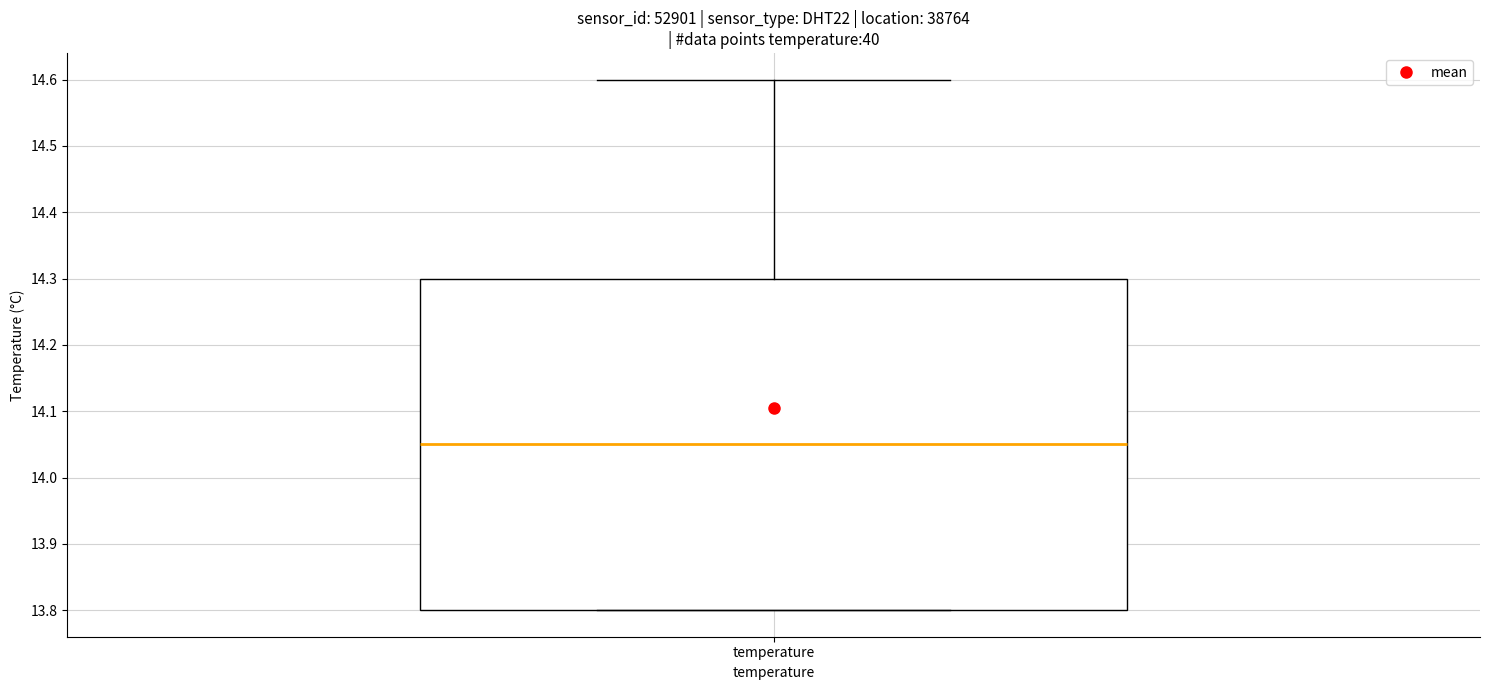

Read this box plot against the y-axis: the position of the median line, the range covered by the box, and the ends of both whiskers. The values are not printed on the chart, so give them approximately, as read against the axis.

median 14.05, box 13.80 to 14.30, whiskers 13.80 to 14.60